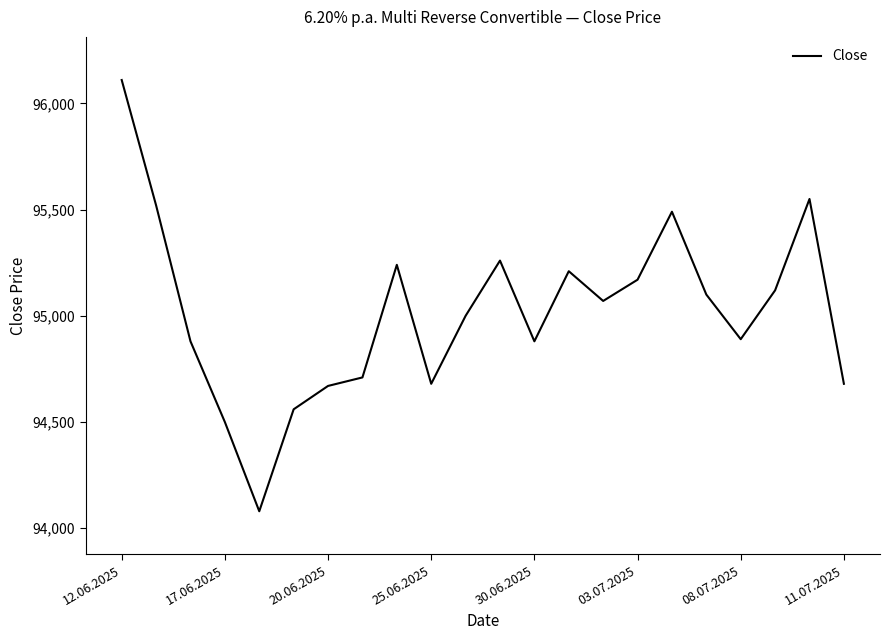

What is the difference between the maximum and minimum values?

2030